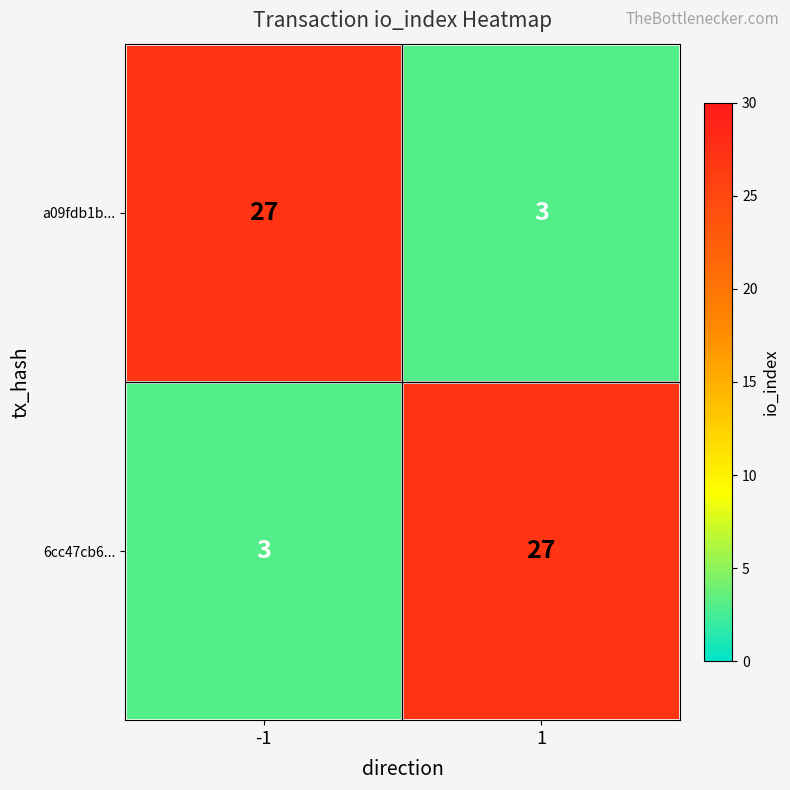

Read the a09fdb1b... value at -1.

27